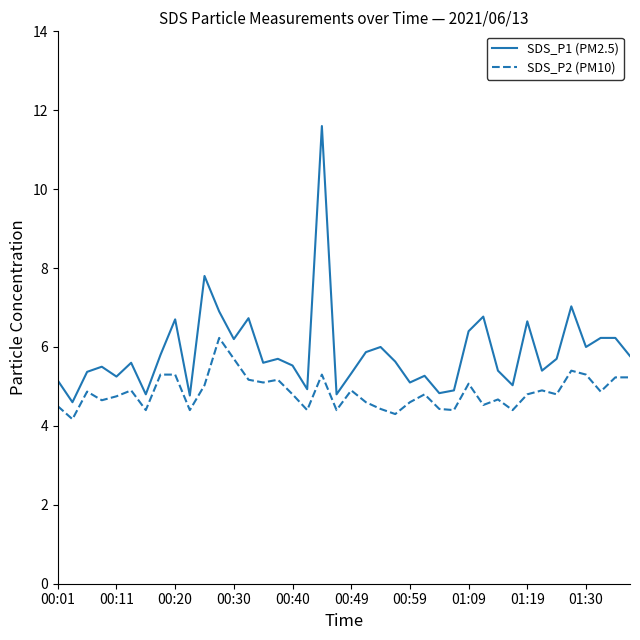

True or false: SDS_P2 (PM10) and SDS_P1 (PM2.5) cross at least once.

False